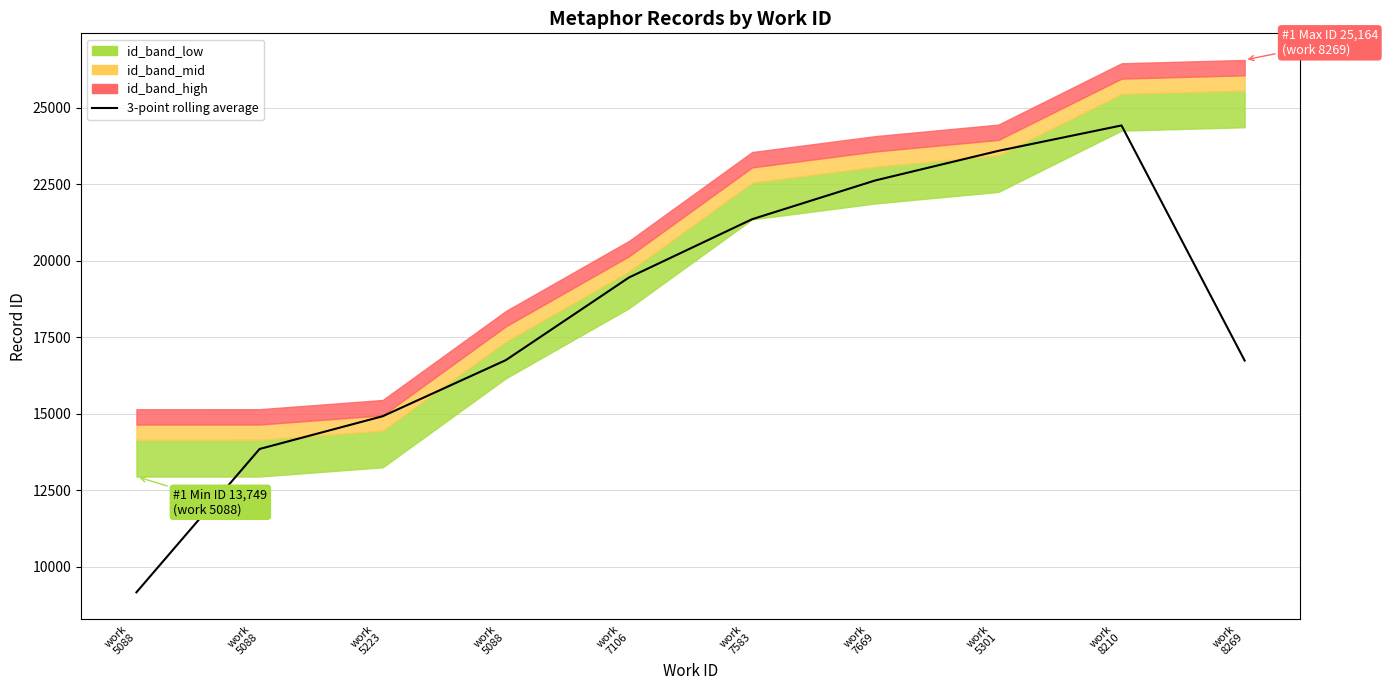

What is the average value?

18288.8